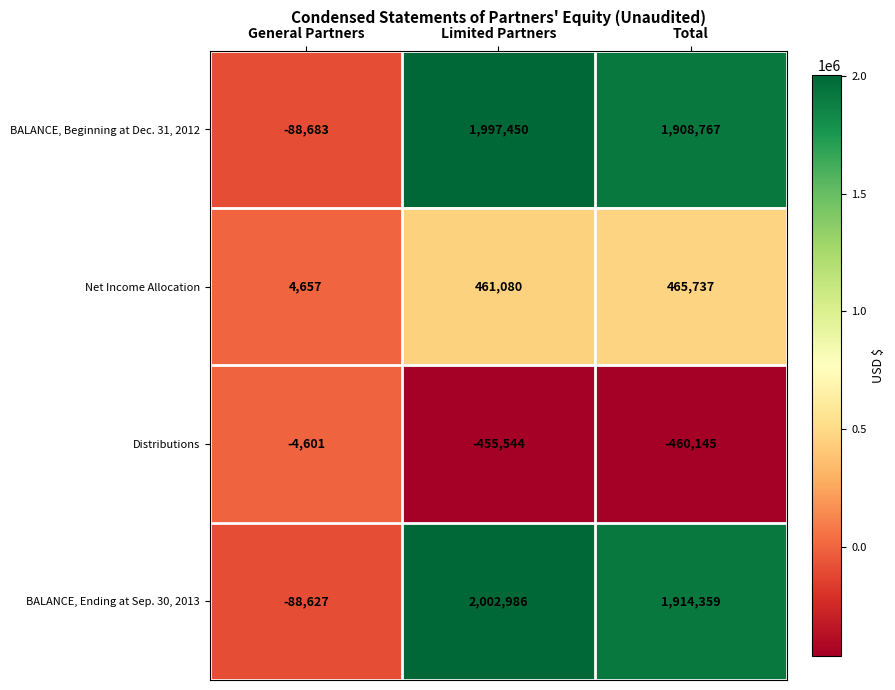

Which series has the widest spread of values?

BALANCE, Ending at Sep. 30, 2013